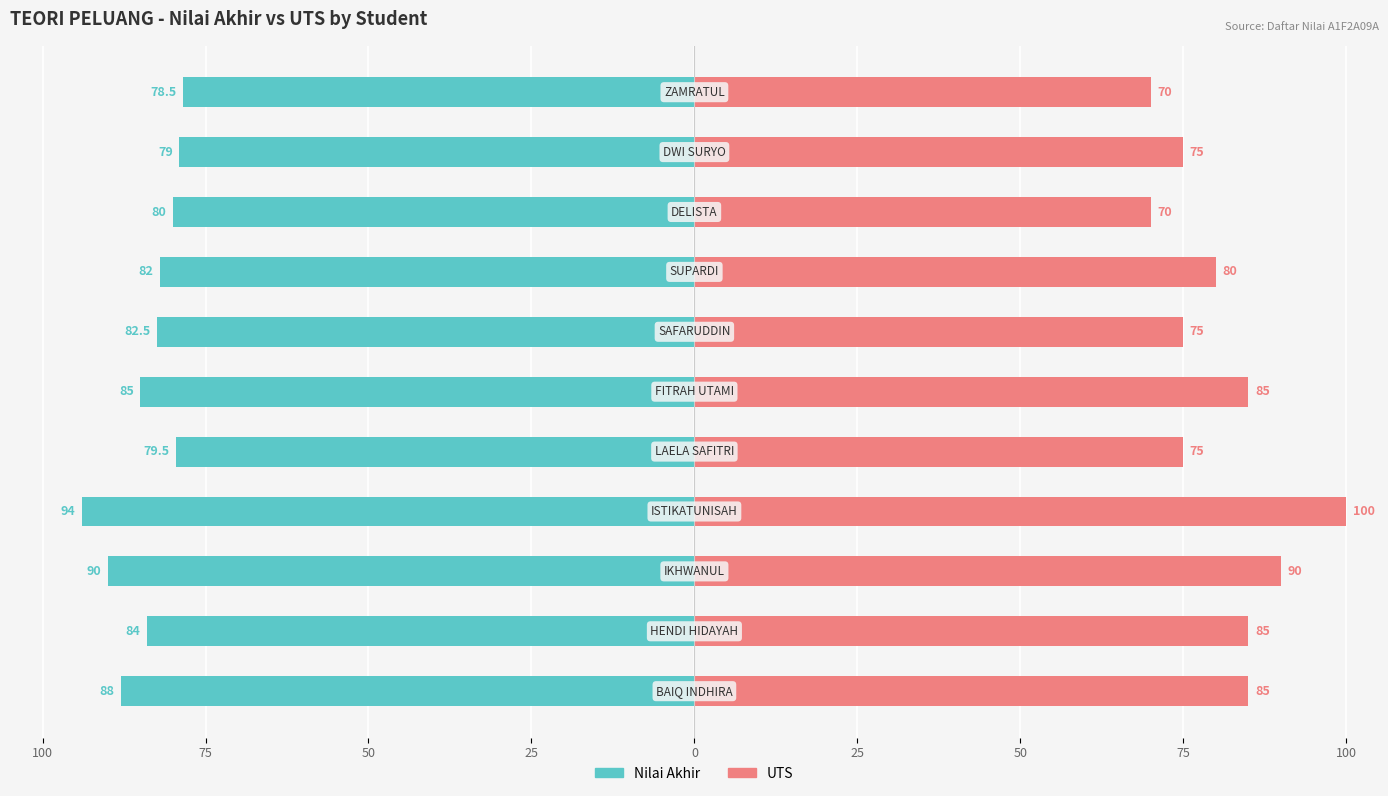

Which has a higher value, 75 or 25?

75